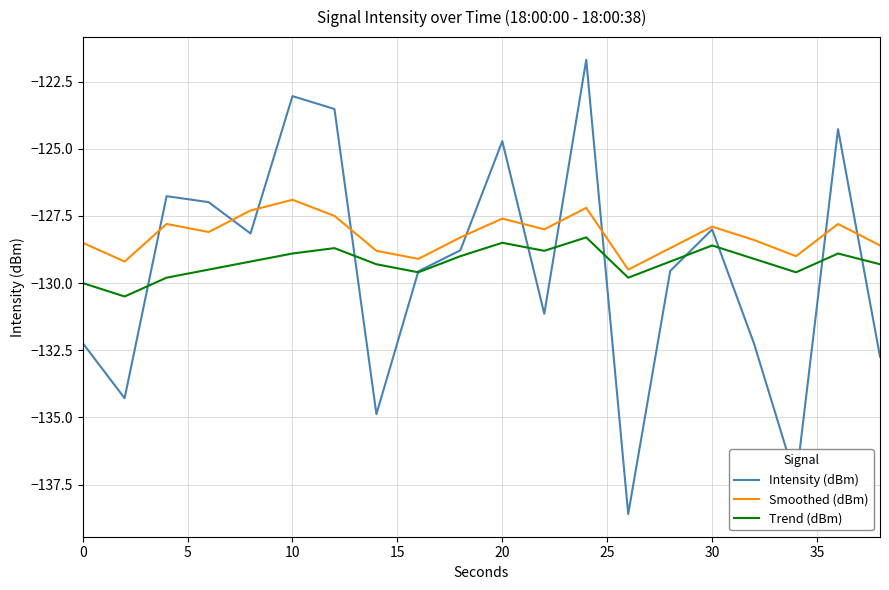

Rank the series by their maximum value, from highest to lowest.

Intensity (dBm), Smoothed (dBm), Trend (dBm)